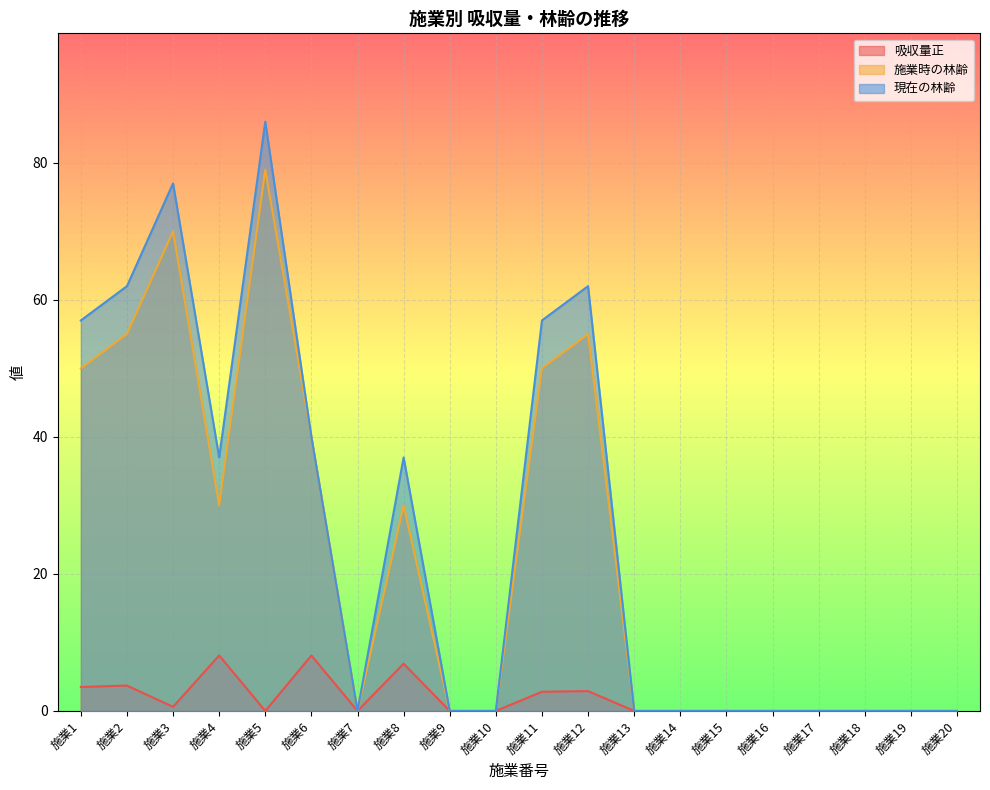

What is the difference between the maximum and second lowest values in the 現在の林齢 series?

86.0